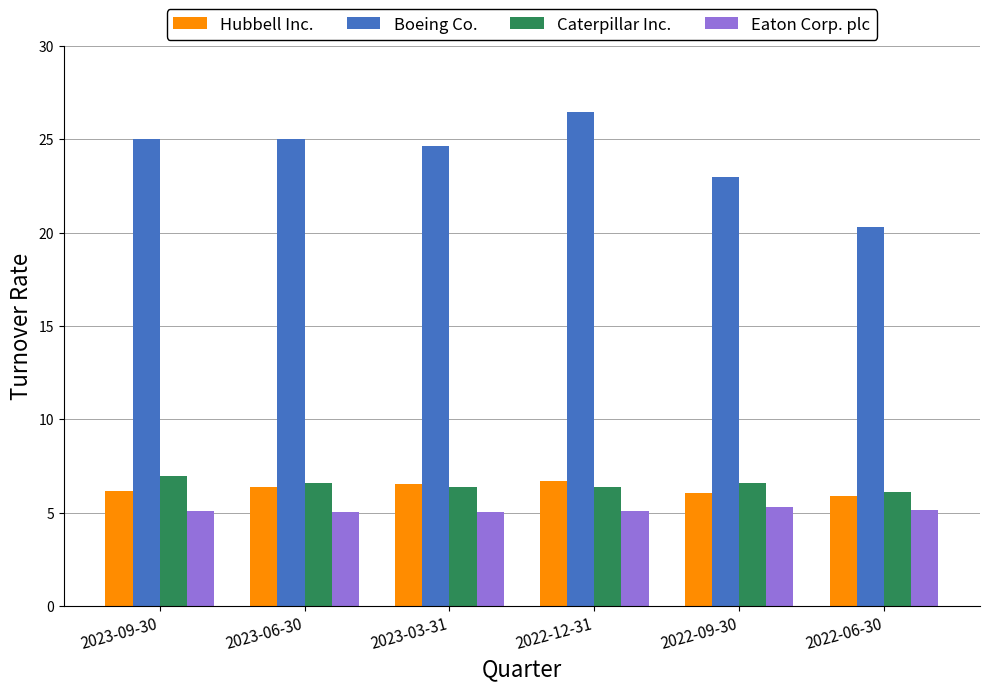

What is the difference between the Caterpillar Inc. values at 2022-12-31 and 2022-09-30?

0.2